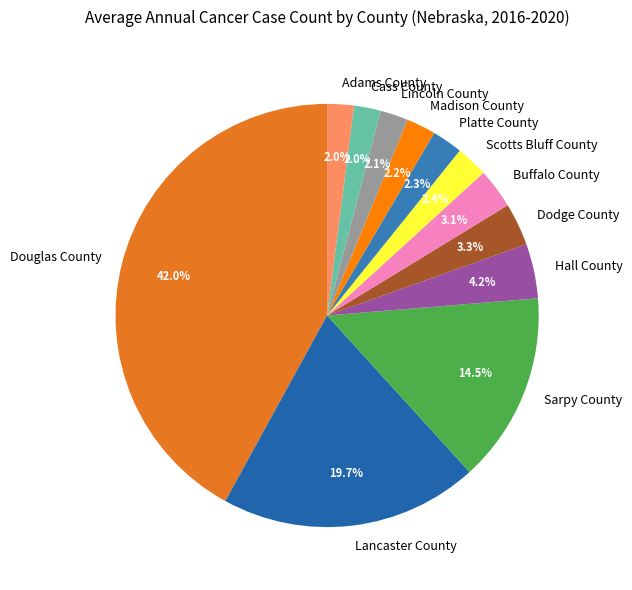

Count the number of slices in the pie.

12